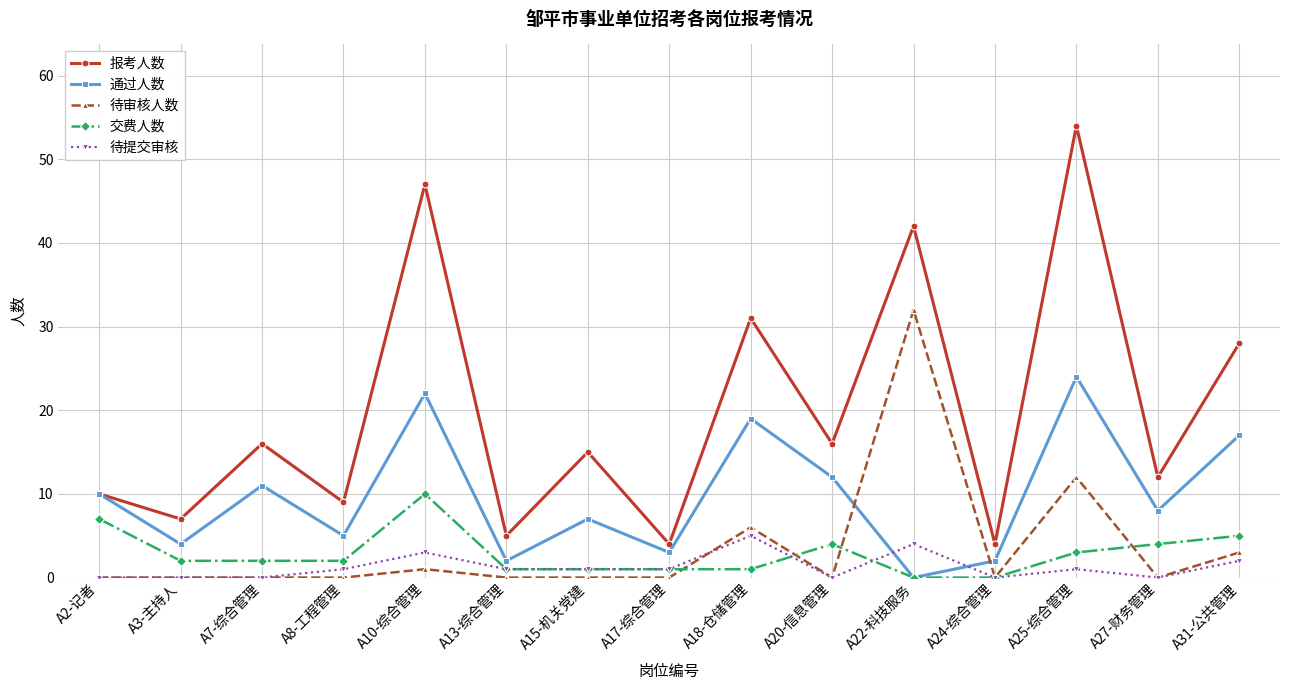

What is the difference between the maximum and minimum values in the 待提交审核 series?

5